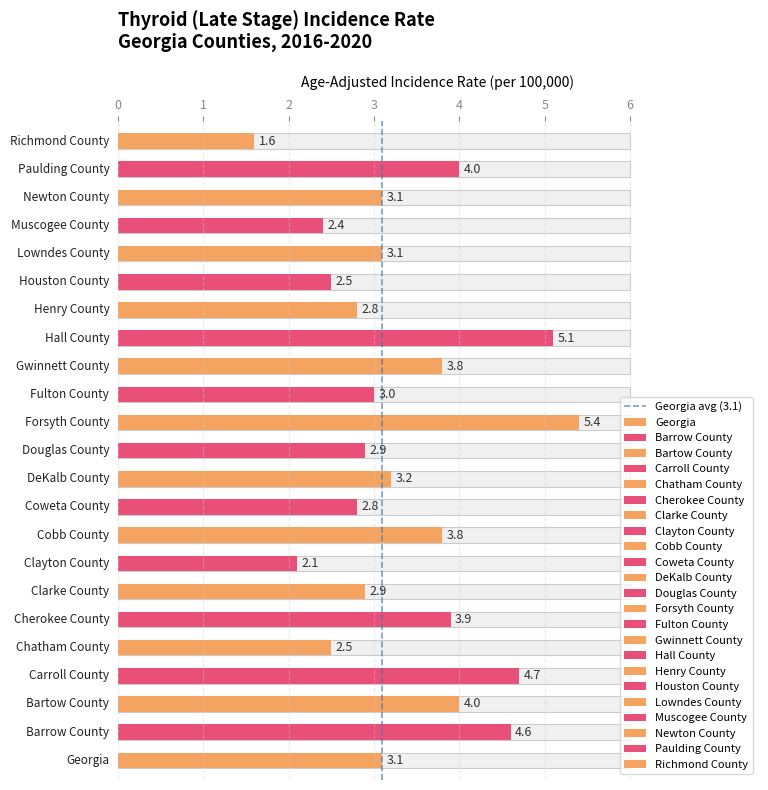

What is the sum of the values at 1 and 0?

1